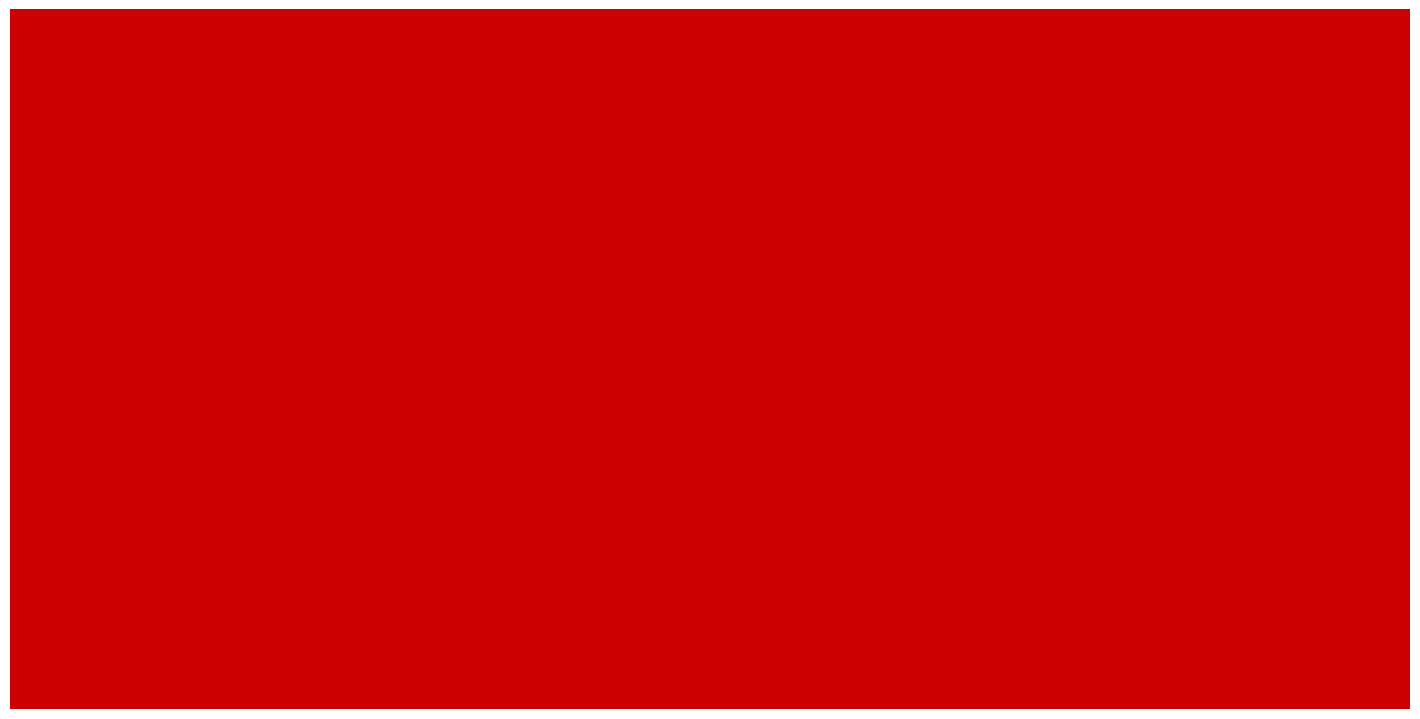

How many data points in Оценка расходов are above 3283?

5